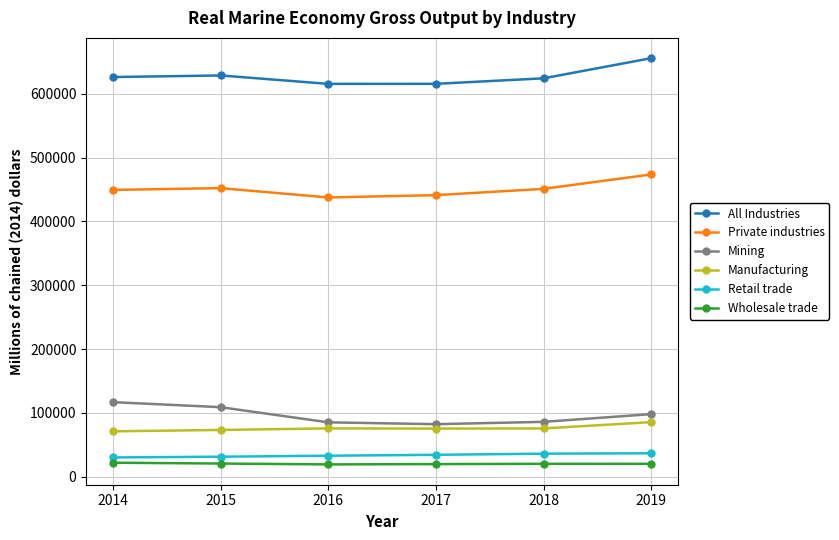

In All Industries, how many points are higher than both neighbors (excluding endpoints)?

1